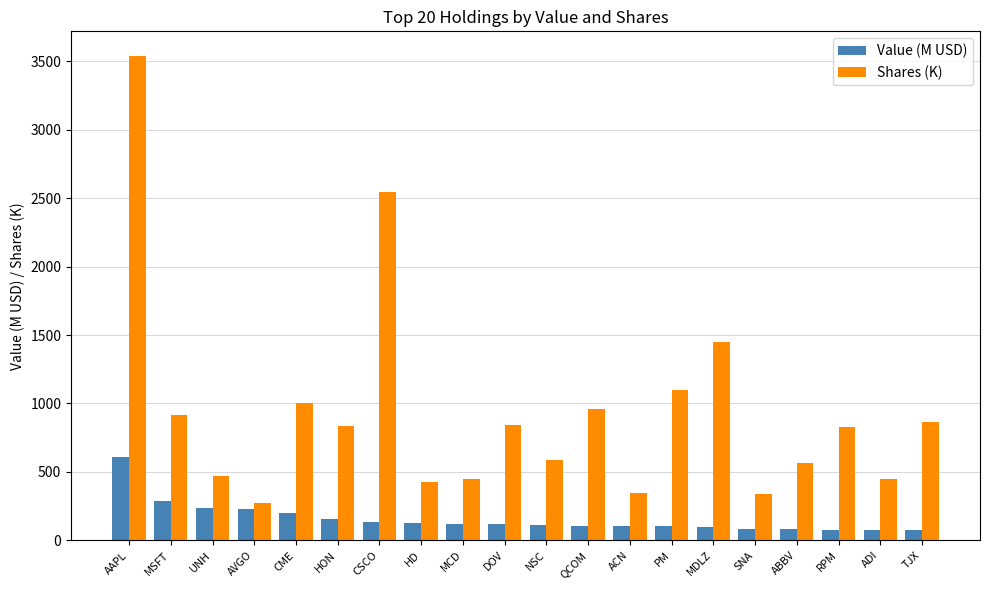

True or false: Value (M USD) has a value of 289.0 at MSFT.

True